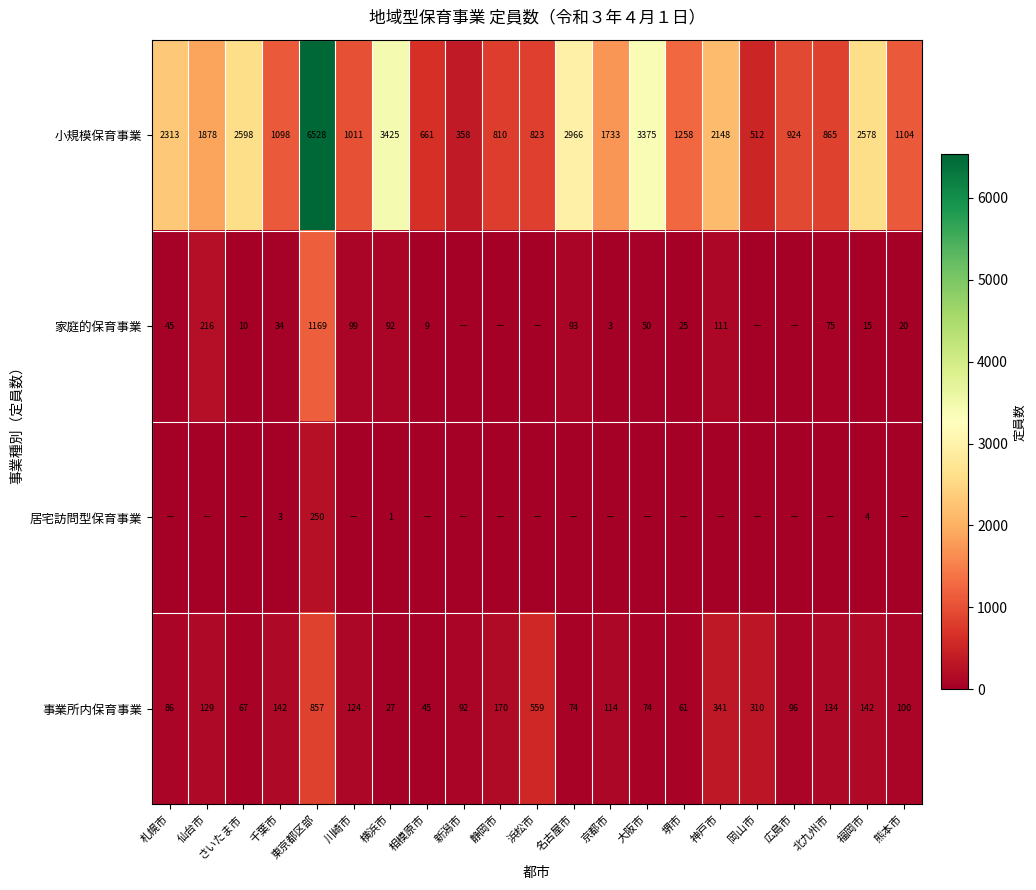

What is the minimum value for 事業所内保育事業?

27